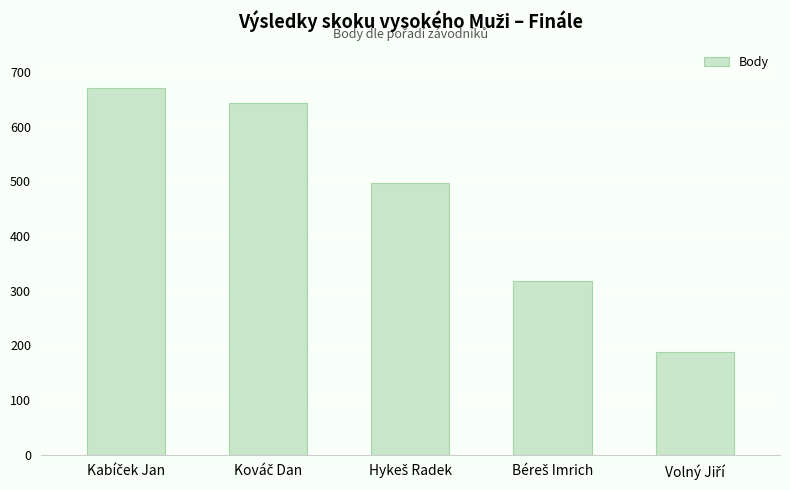

What is the sum of all values?

2315